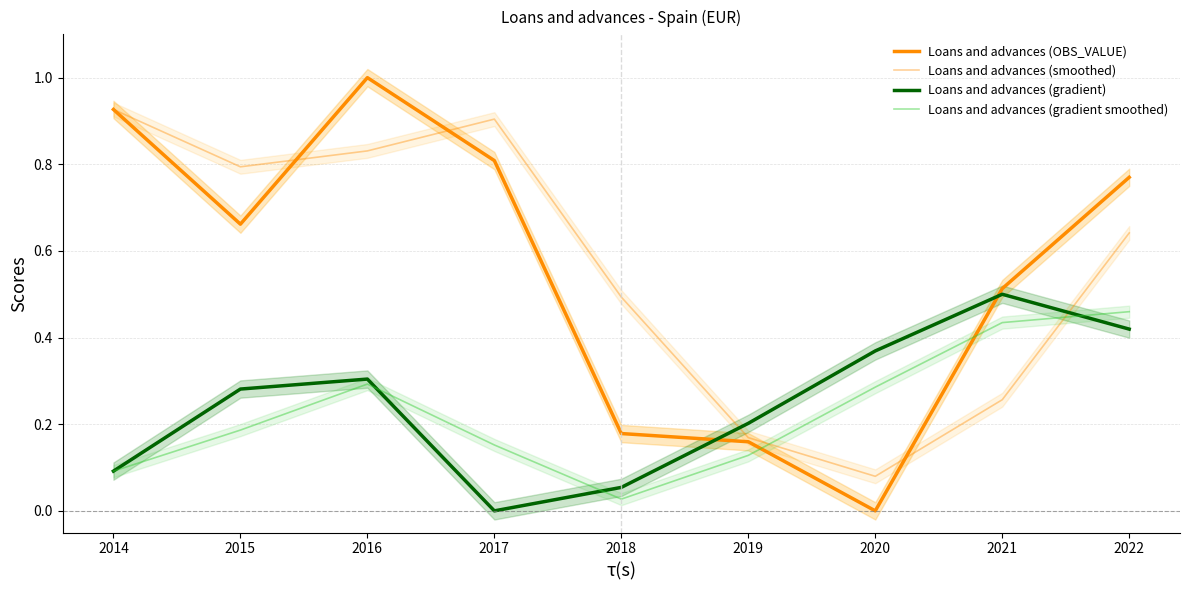

The value of Loans and advances (OBS_VALUE) at 2017 is 0.8. True or false?

True